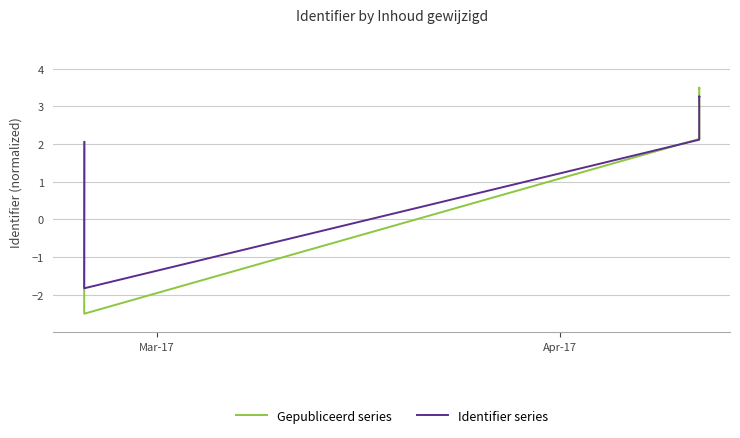

Which series has the widest spread of values?

Gepubliceerd series